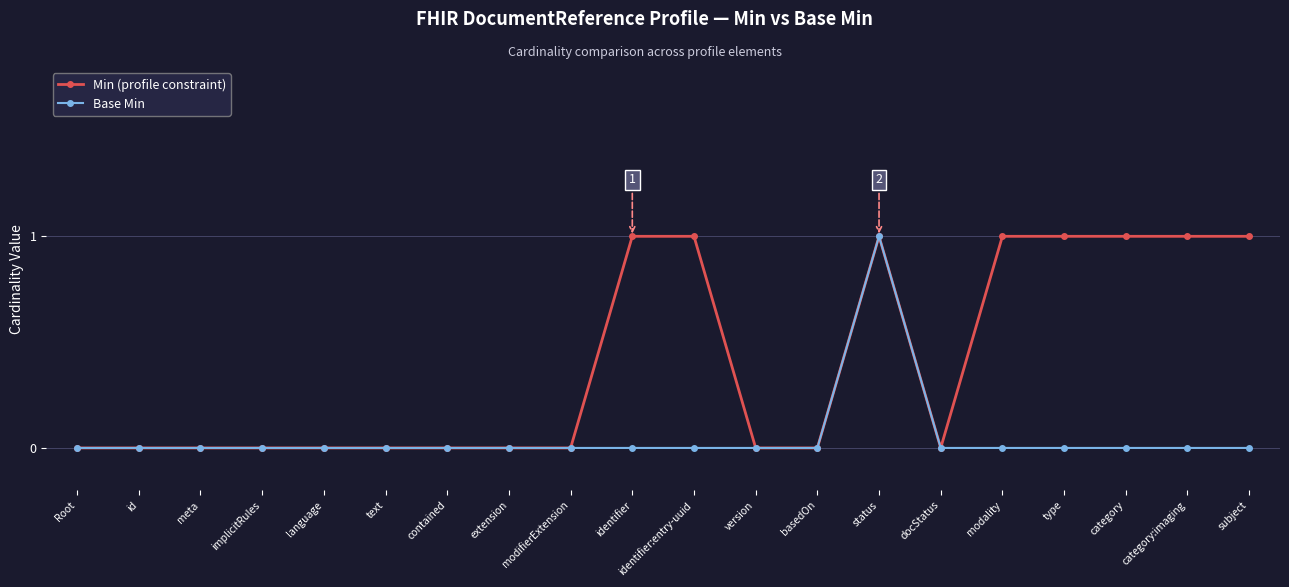

True or false: Min (profile constraint) has a value of 0 at implicitRules.

True